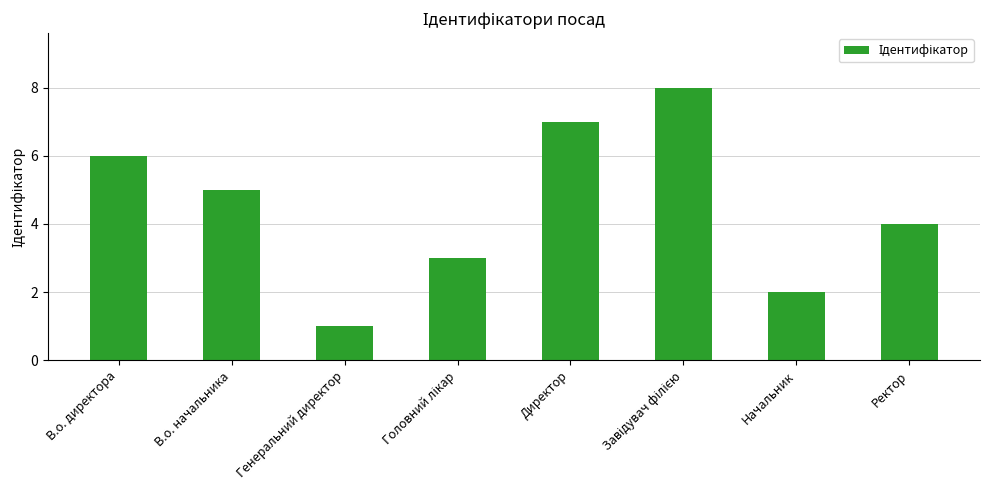

Does the chart contain stacked bars?

No